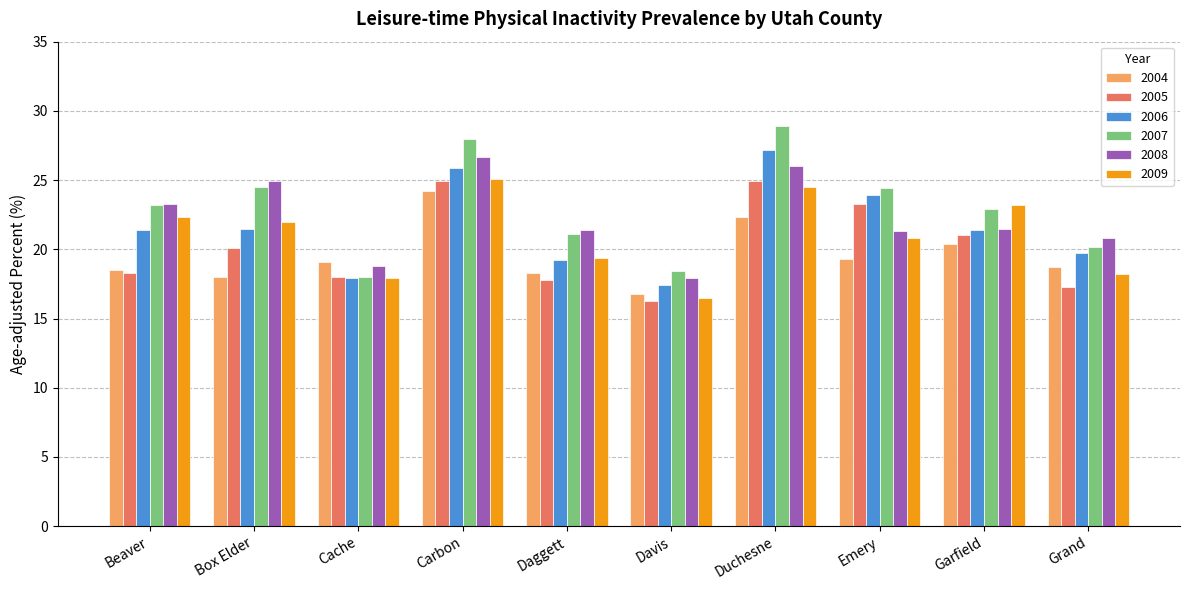

What is the average value of the 2005 series?

20.2